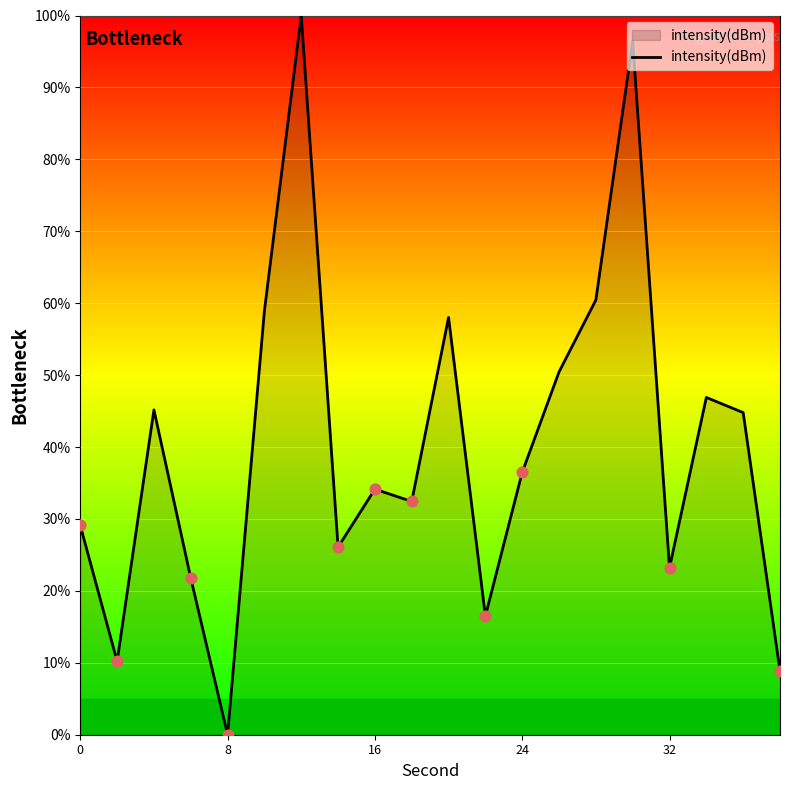

What is the greatest value displayed?

100.0